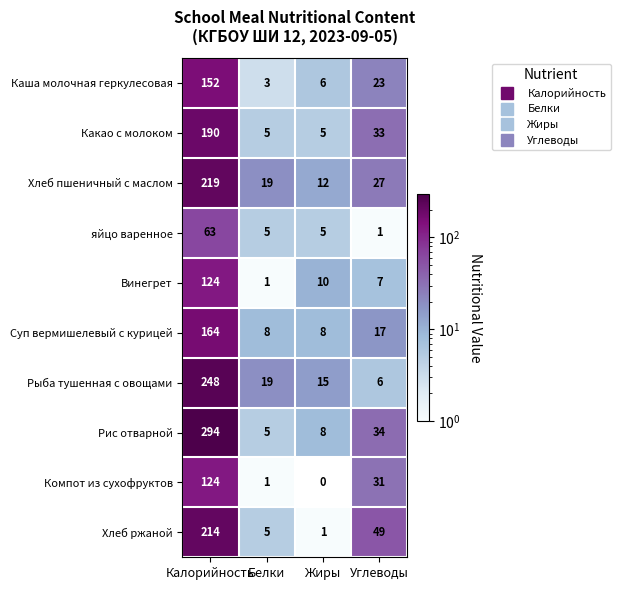

What is the difference between the highest and lowest values at Жиры?

15